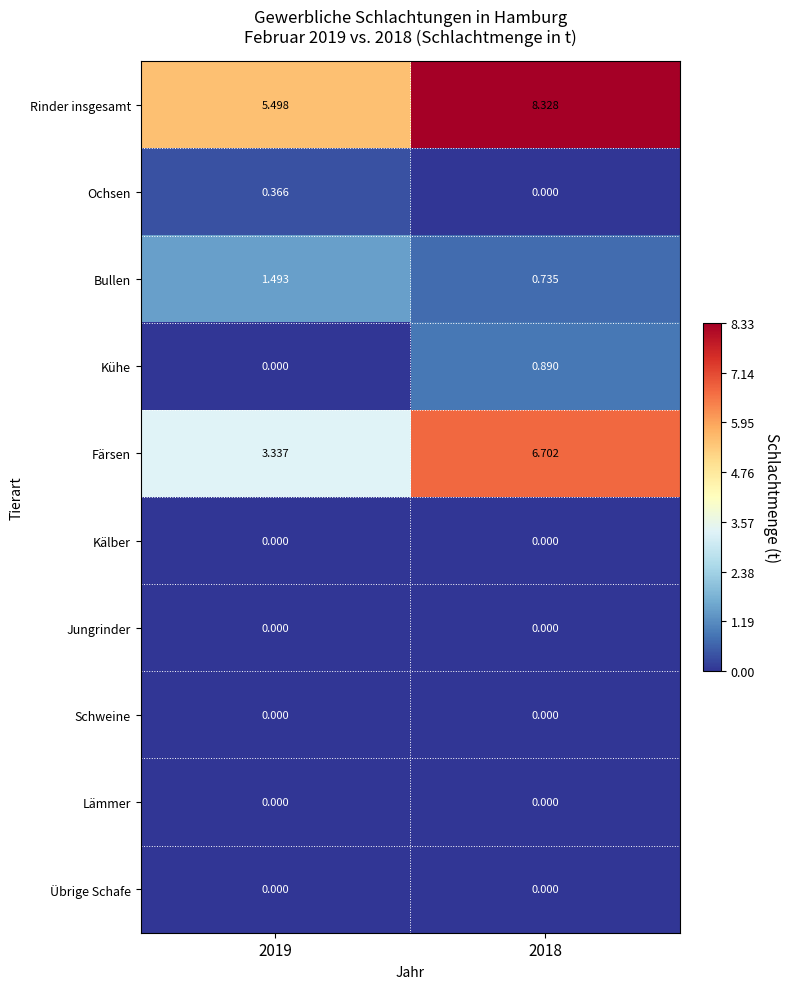

Which series has the largest range (max minus min)?

Färsen